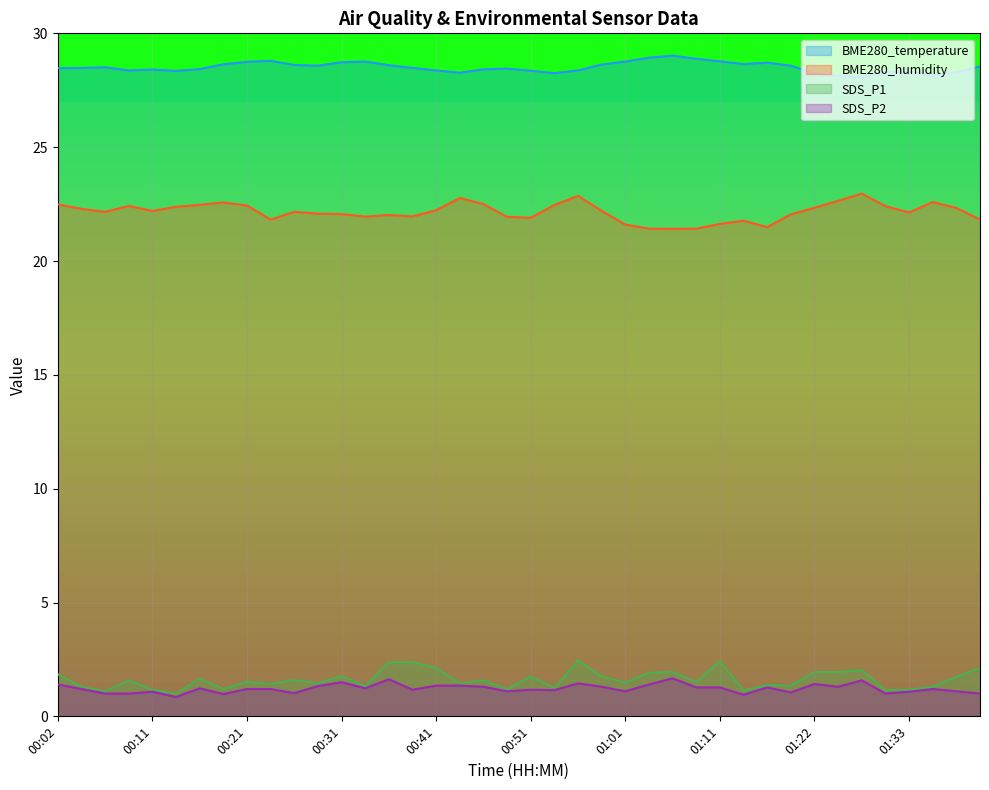

How many interior local peaks does the SDS_P1 series have?

12